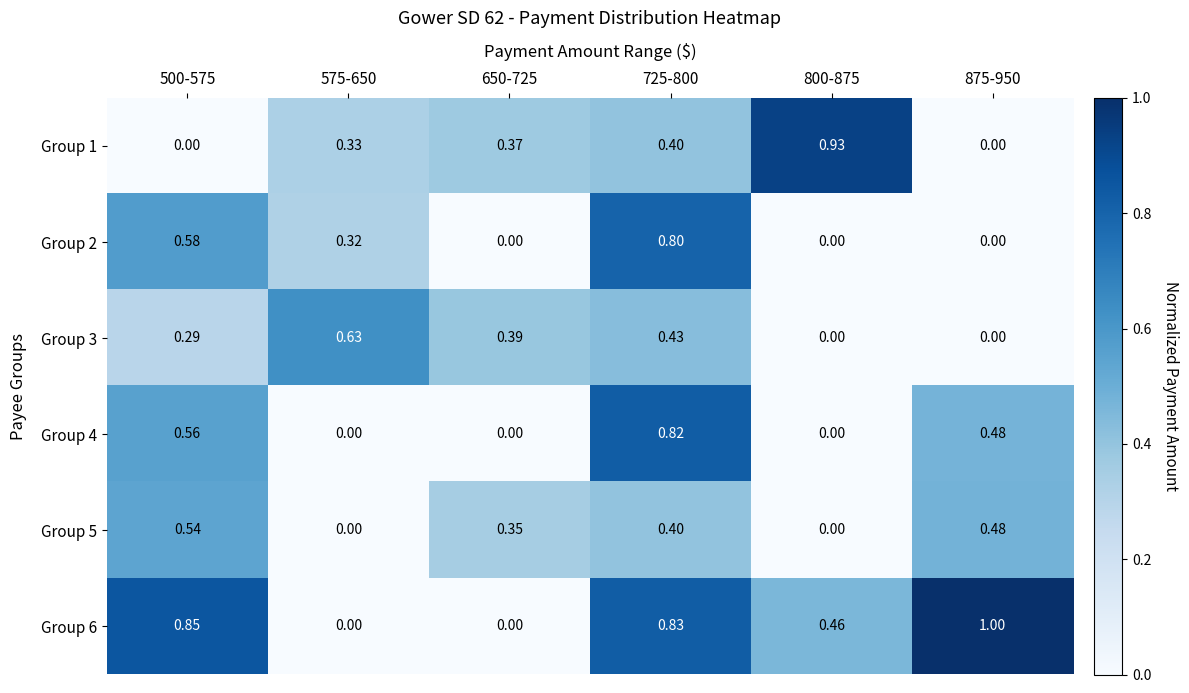

Is the value of Group 3 at 800-875 greater than the value of Group 1 at 575-650?

No